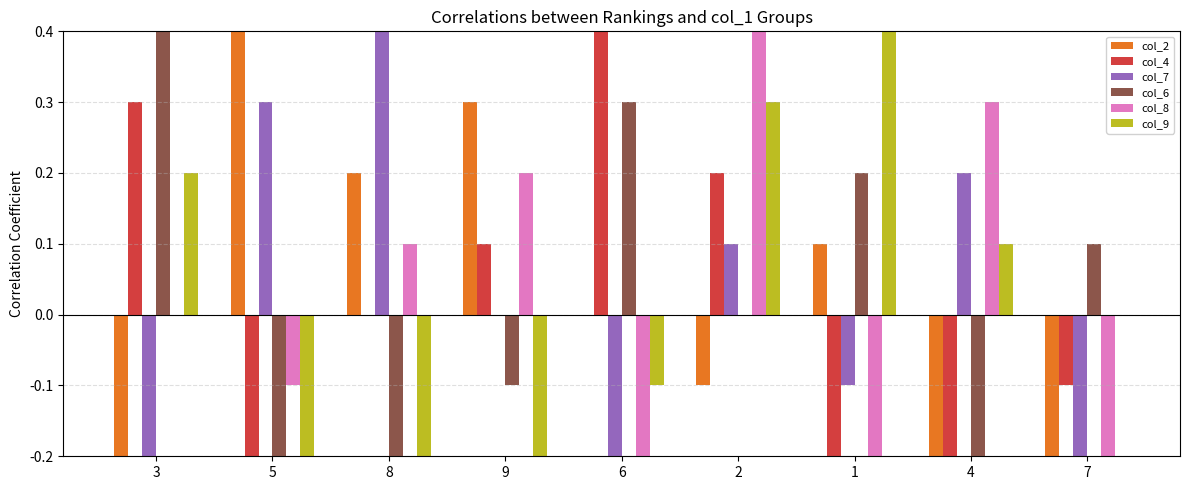

What position from the right is 3?

9